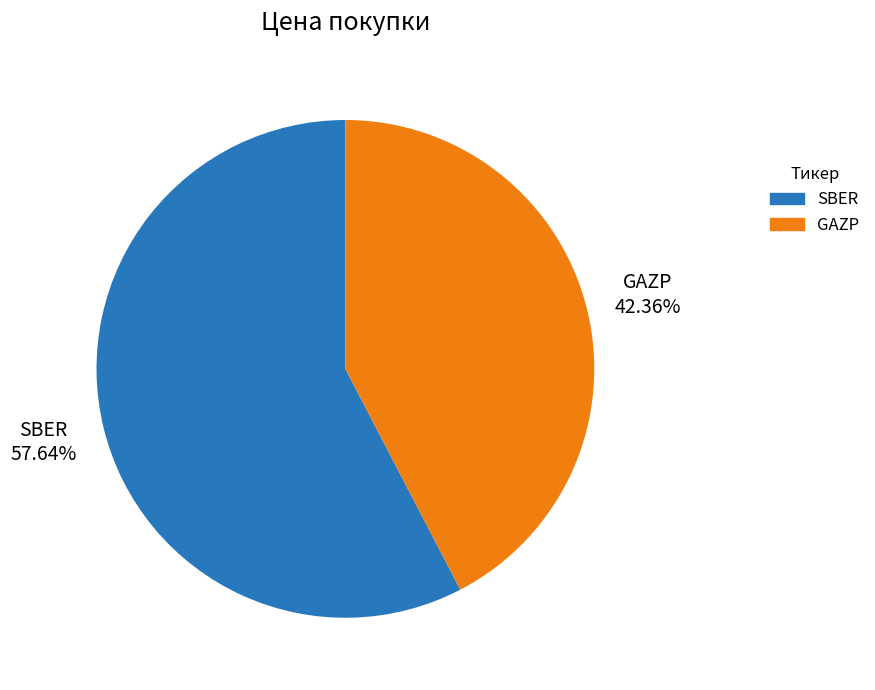

Which category has the biggest portion of the pie?

SBER